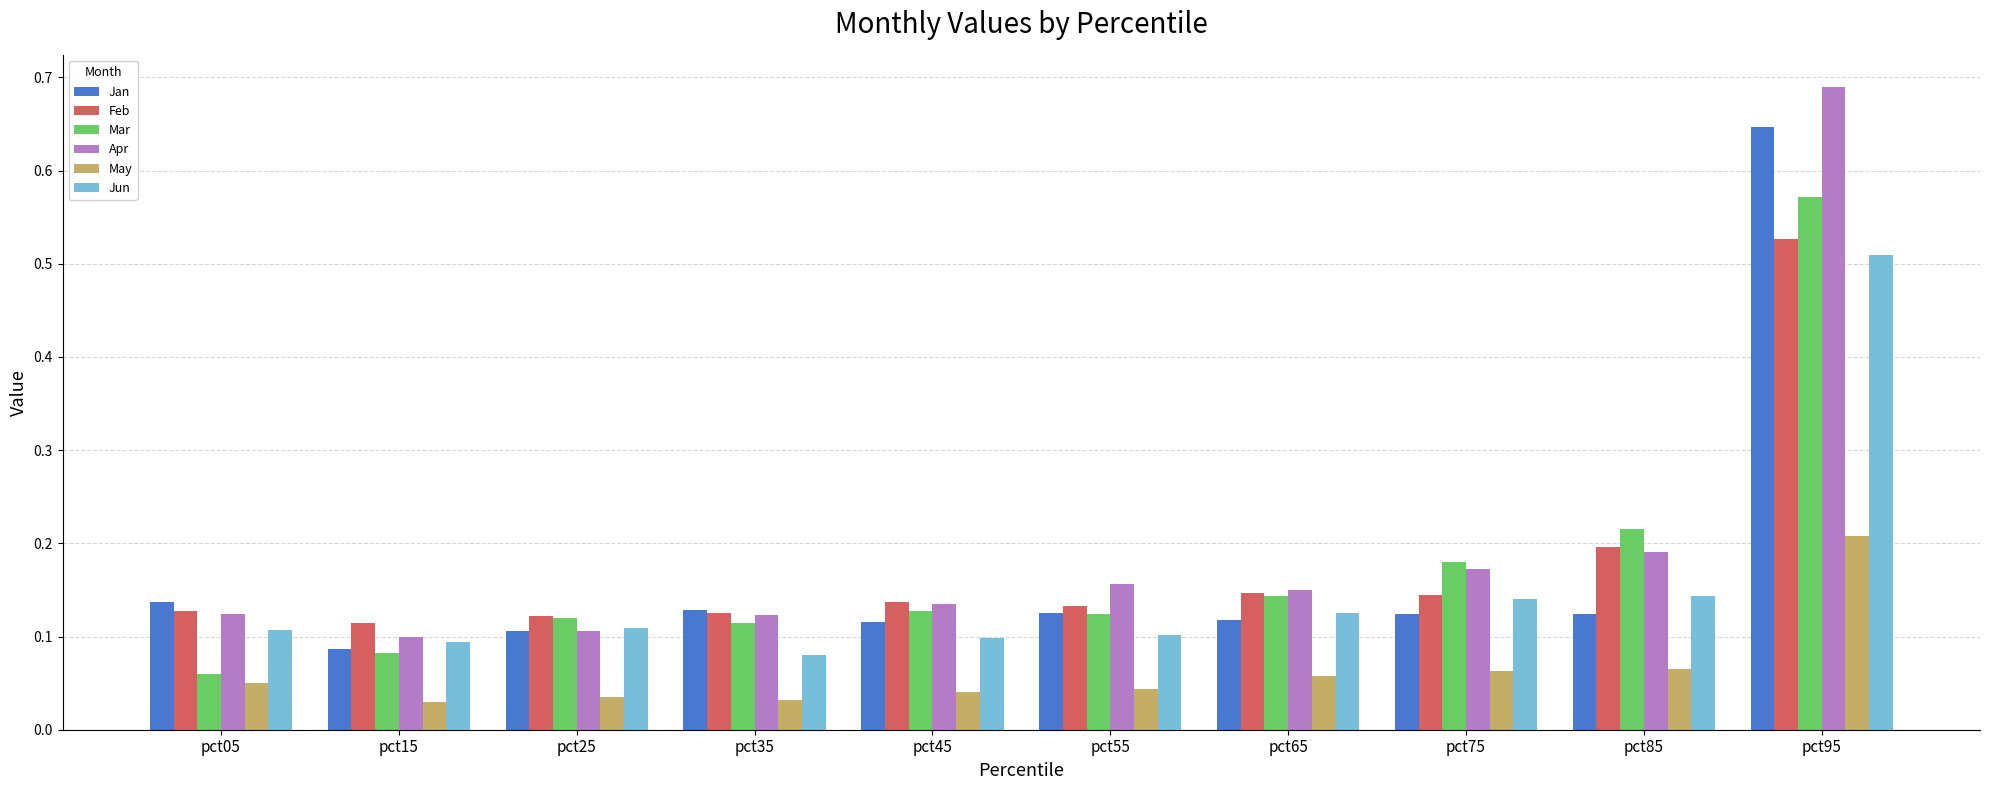

Between pct25 and pct95, which series saw the biggest shift?

Apr